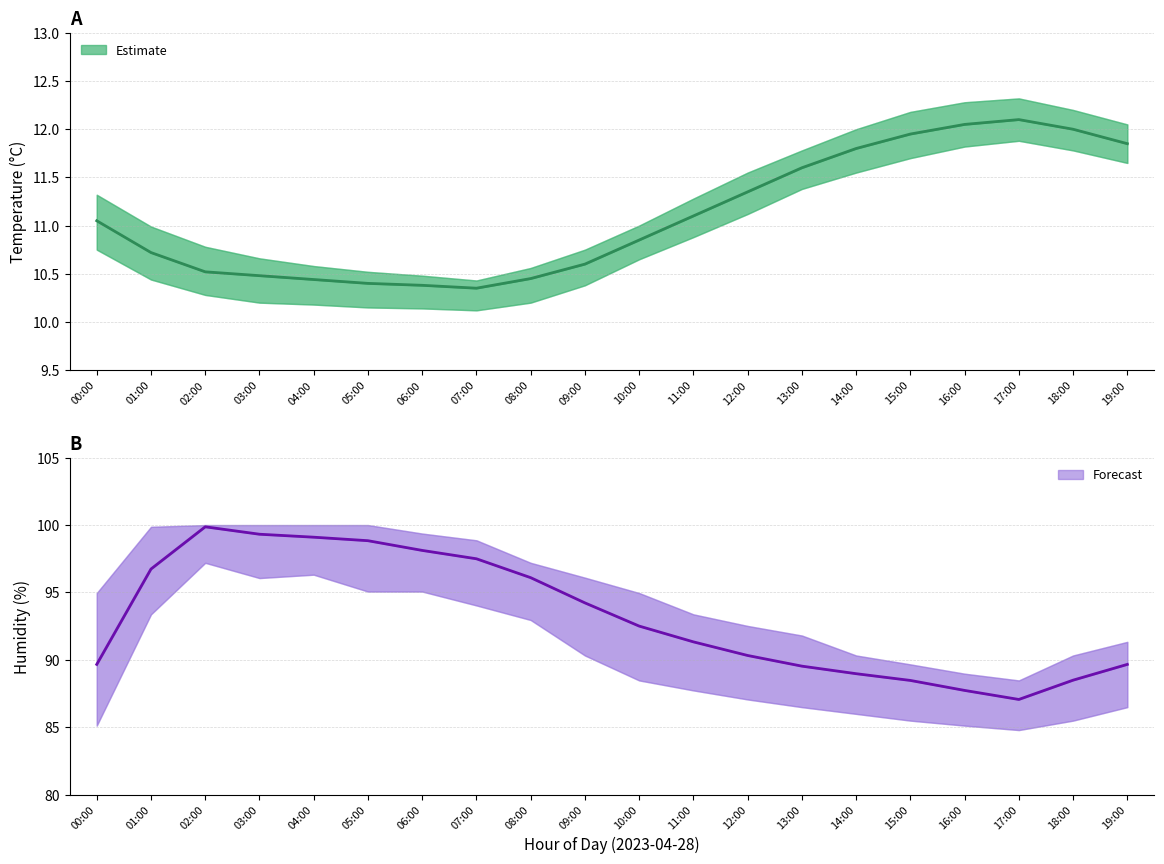

The Humidity mean series shows 128.2 at 09:00. True or false?

False